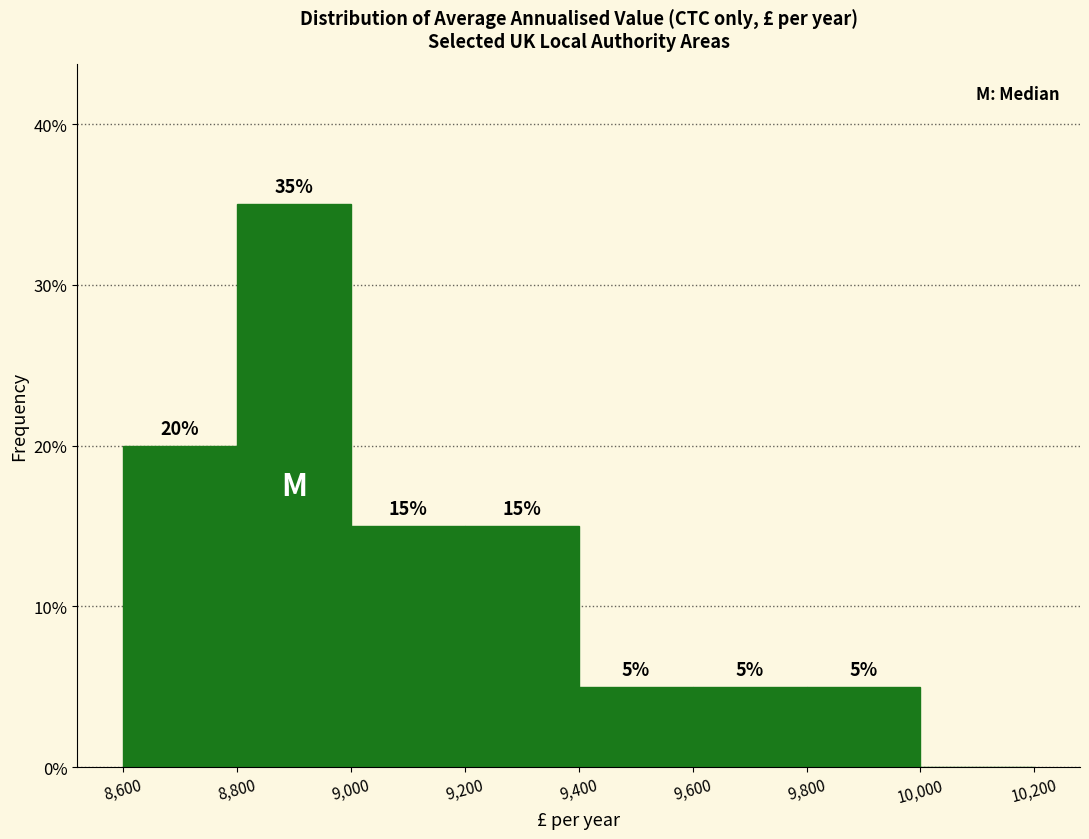

Which range on the x-axis has the tallest bar?

8,800 to 9,000